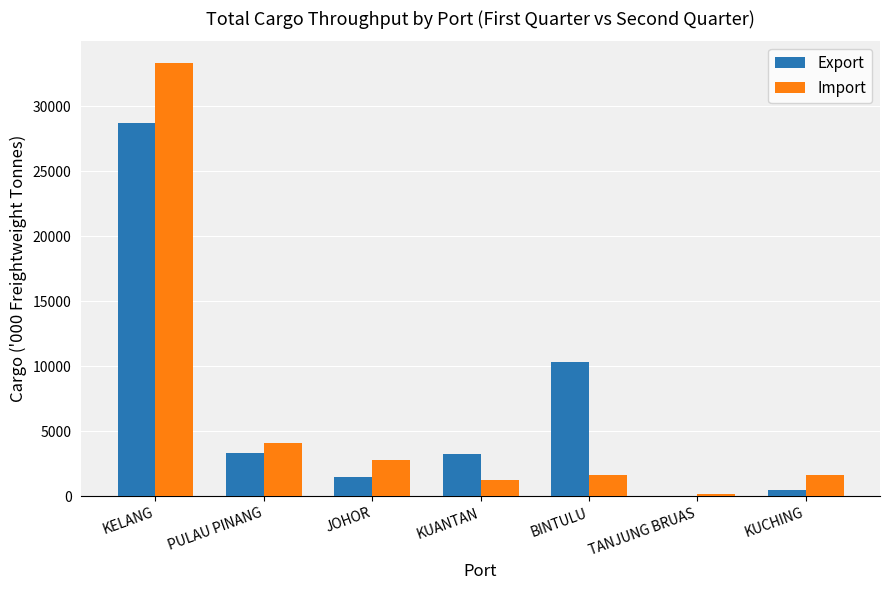

The Import series shows 1607.9 at KUCHING. True or false?

True